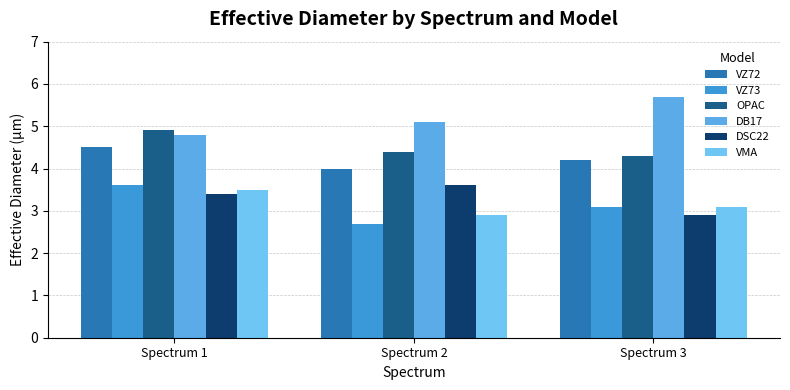

What is the total value across all series at Spectrum 1?

24.7